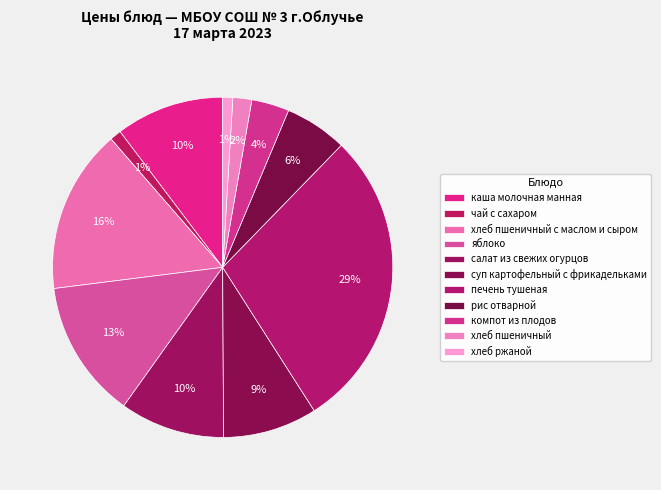

Which category has the biggest portion of the pie?

печень тушеная